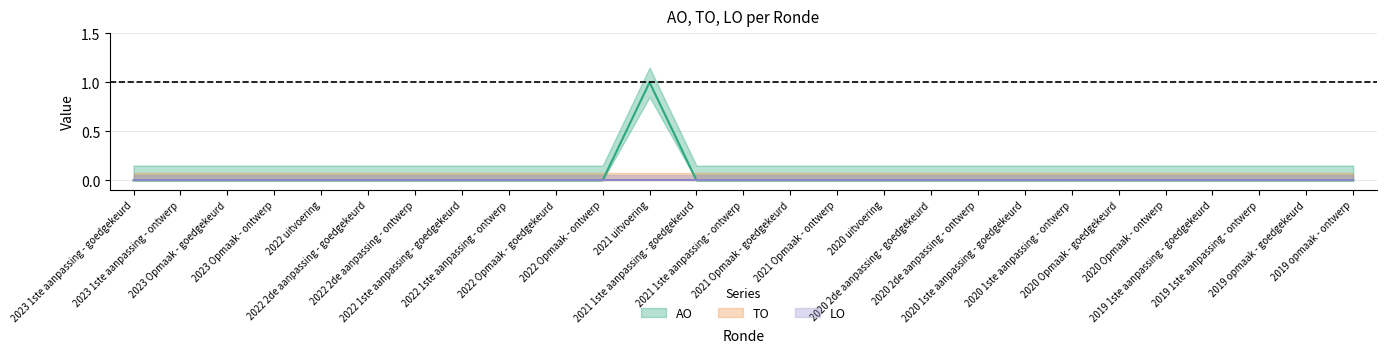

What are all the series names shown in the legend?

AO, TO, LO